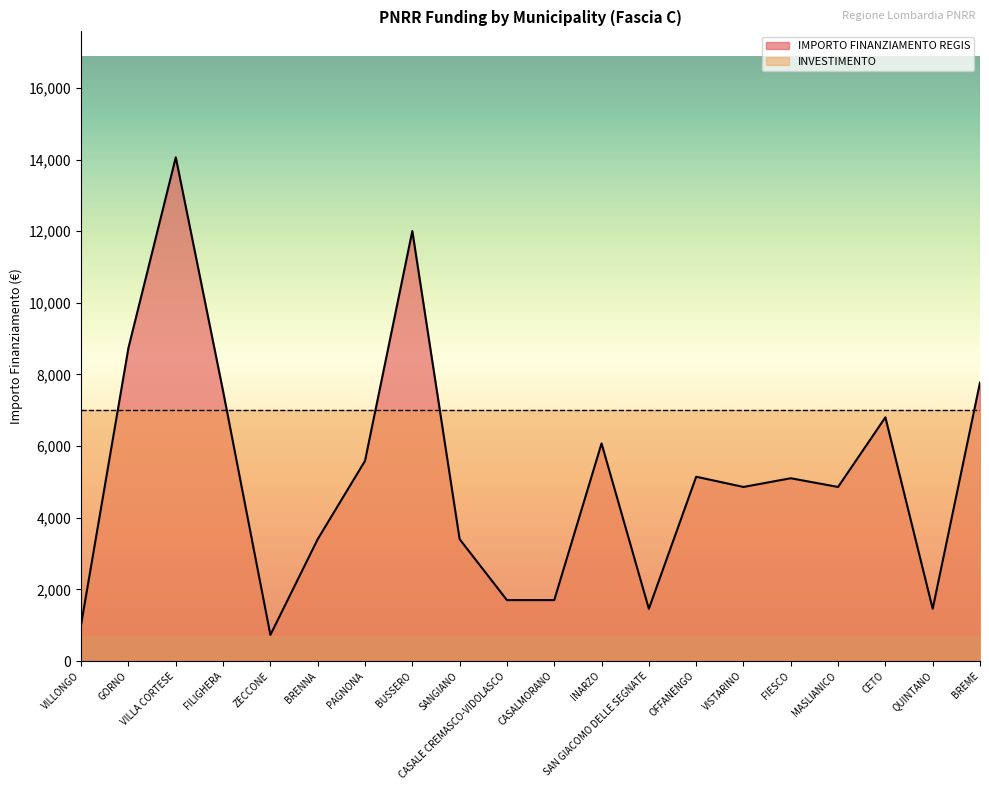

What is the smallest value displayed?

729